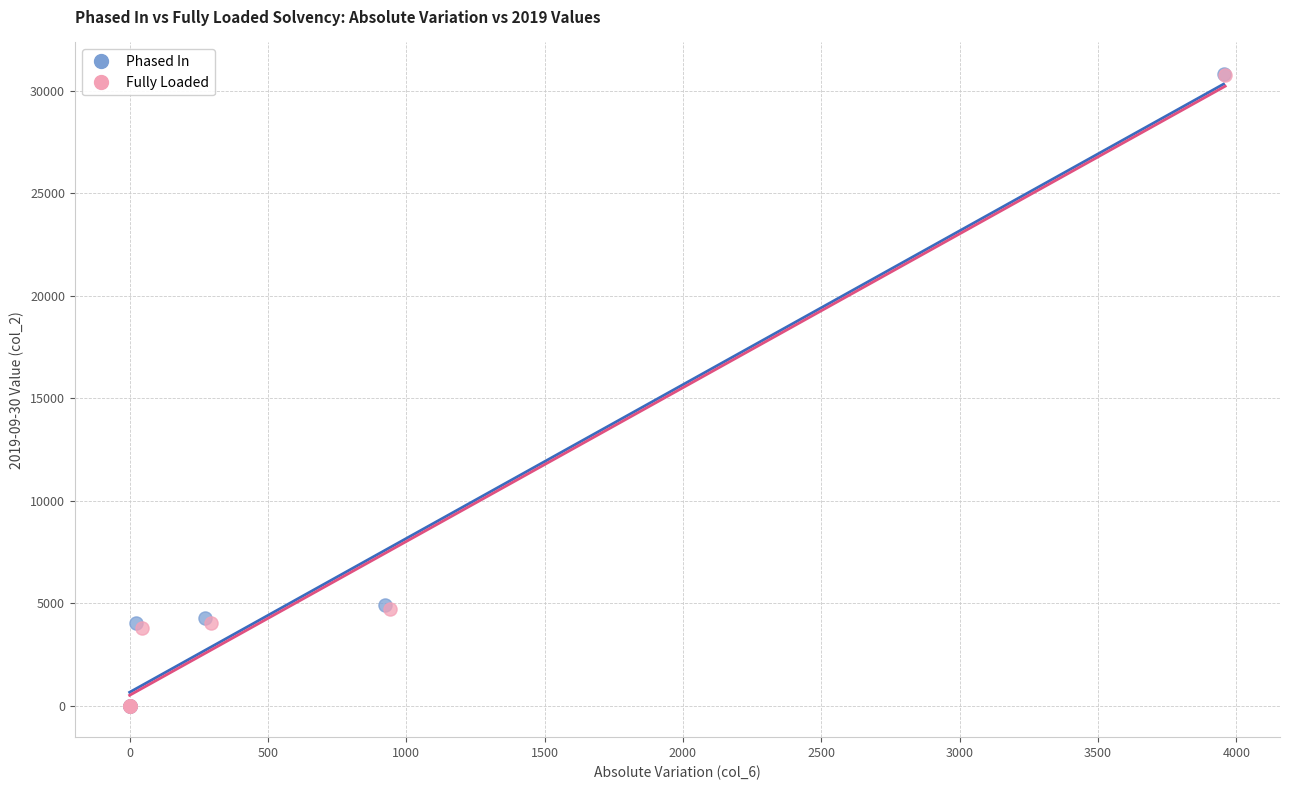

Which series has the widest spread of Y values?

Phased In